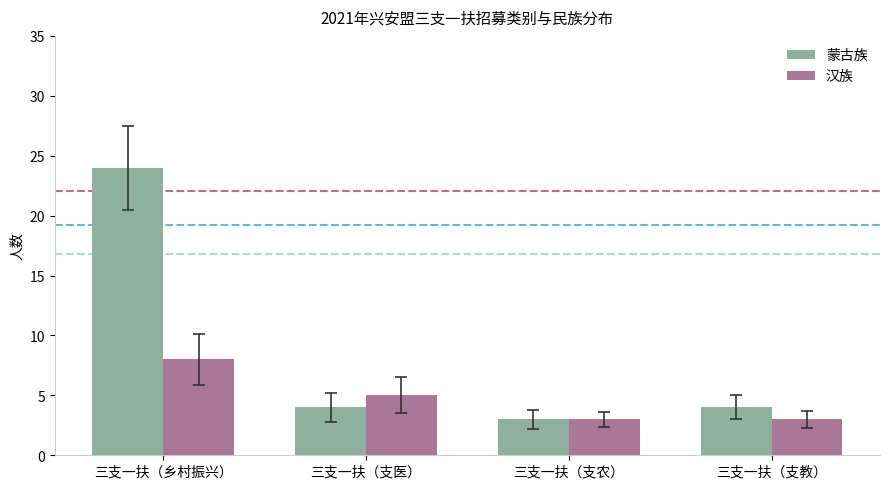

Rank the series at 三支一扶（乡村振兴） from lowest to highest value.

汉族, 蒙古族